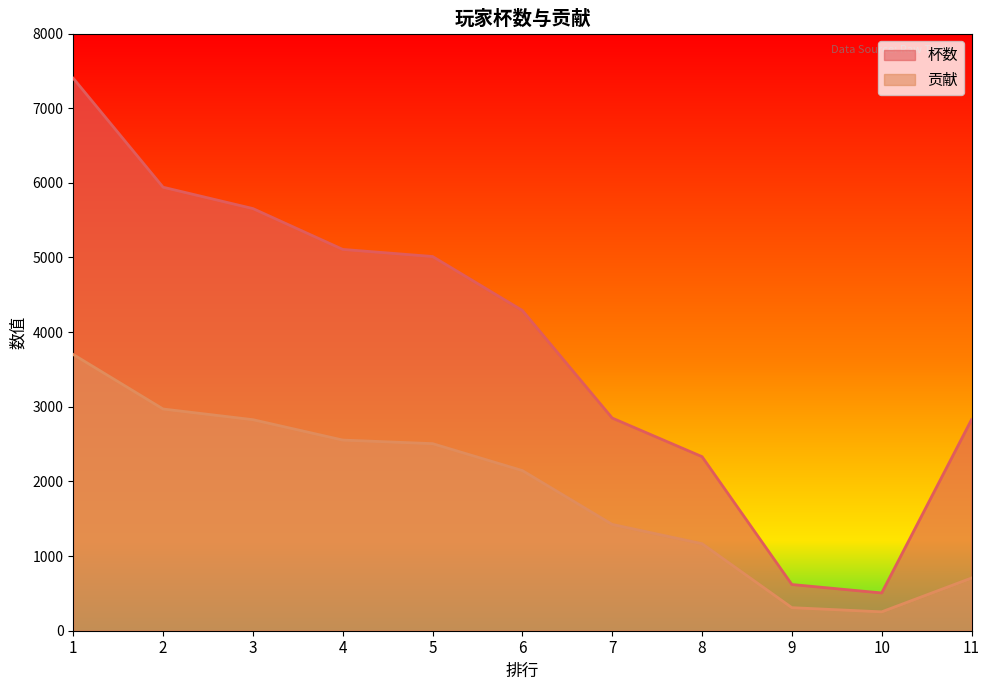

What is the sum of all 杯数 values?

42540